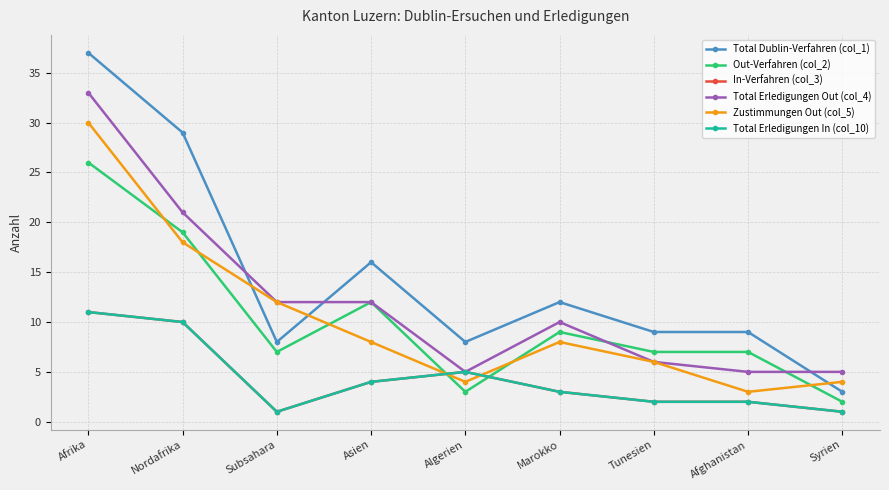

Where is the first local maximum for In-Verfahren (col_3)?

Algerien